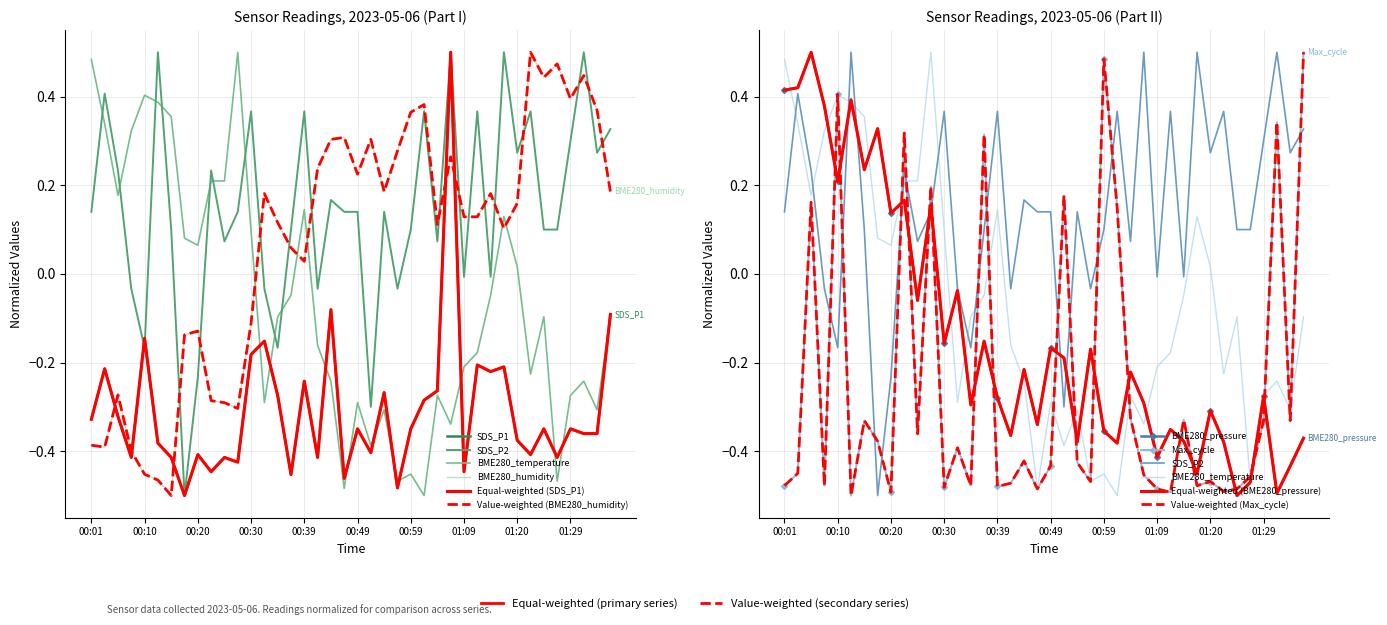

Which category has the highest value across all series?

01:07